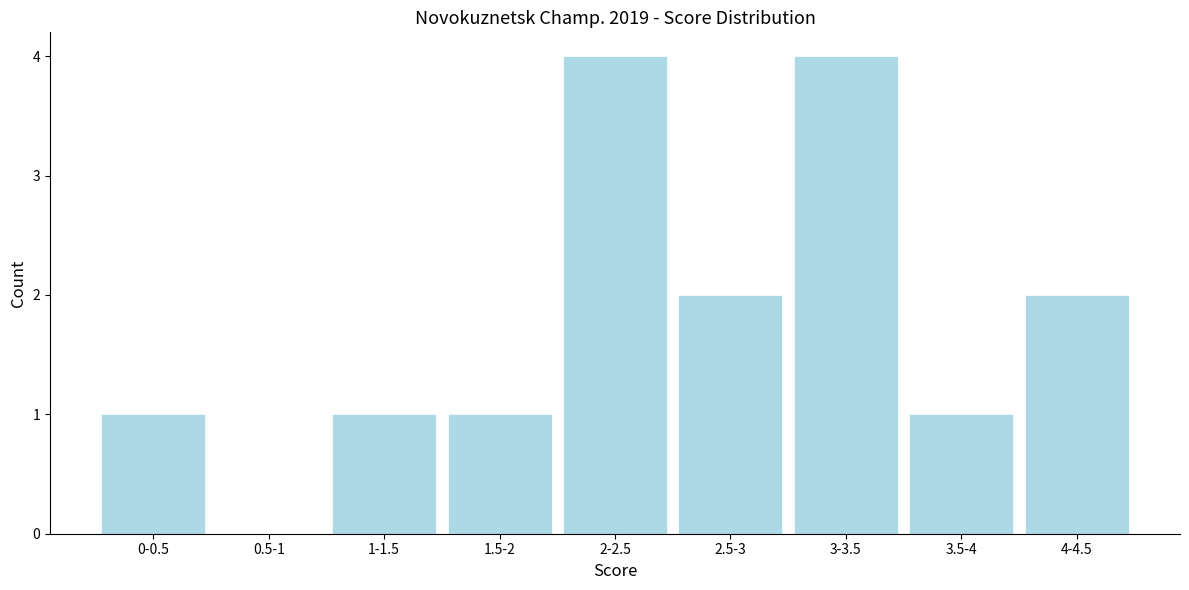

Reading left to right, what are all the values shown in this chart?

0-0.5=1	0.5-1=0	1-1.5=1	1.5-2=1	2-2.5=4	2.5-3=2	3-3.5=4	3.5-4=1	4-4.5=2